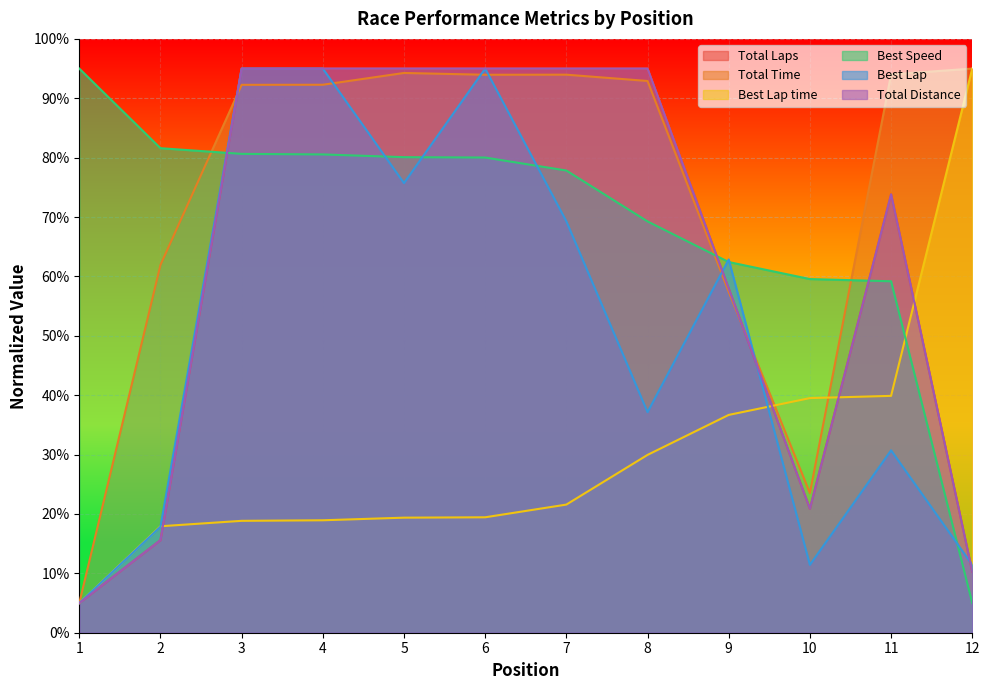

At which category does the chart reach its minimum across all series?

1